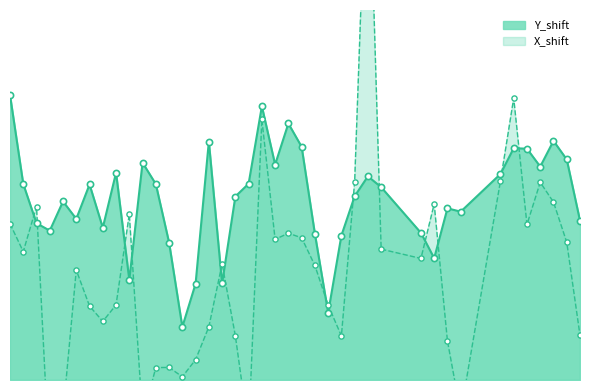

Which series contains the highest Y value?

X_shift